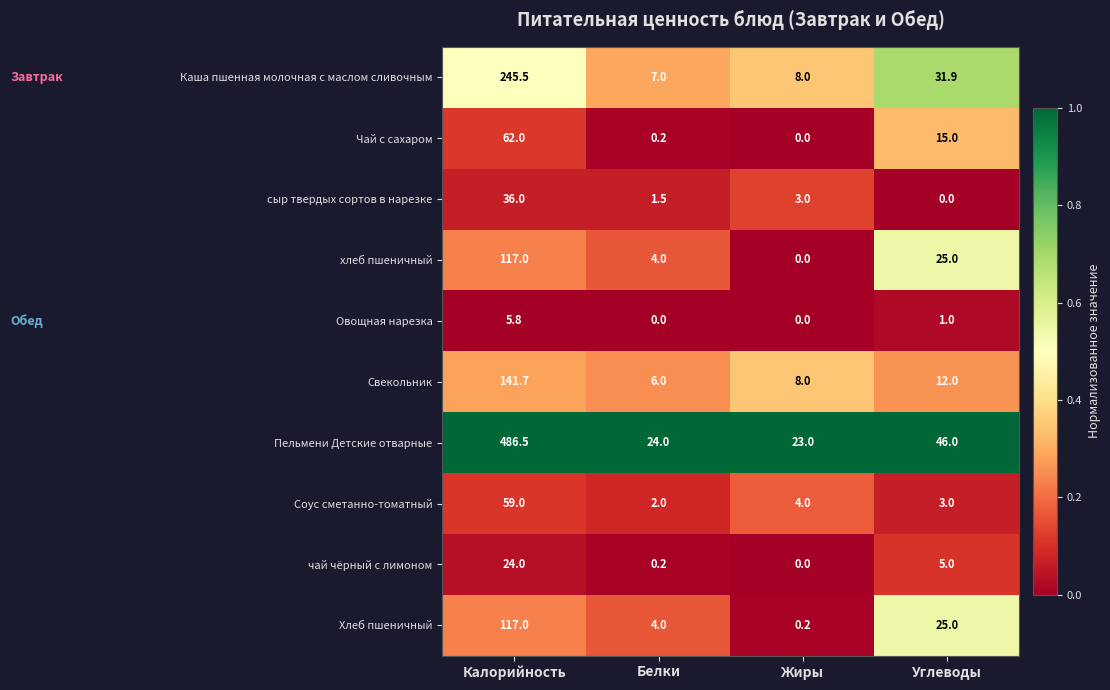

Which category has the lowest value in the Свекольник series?

Белки